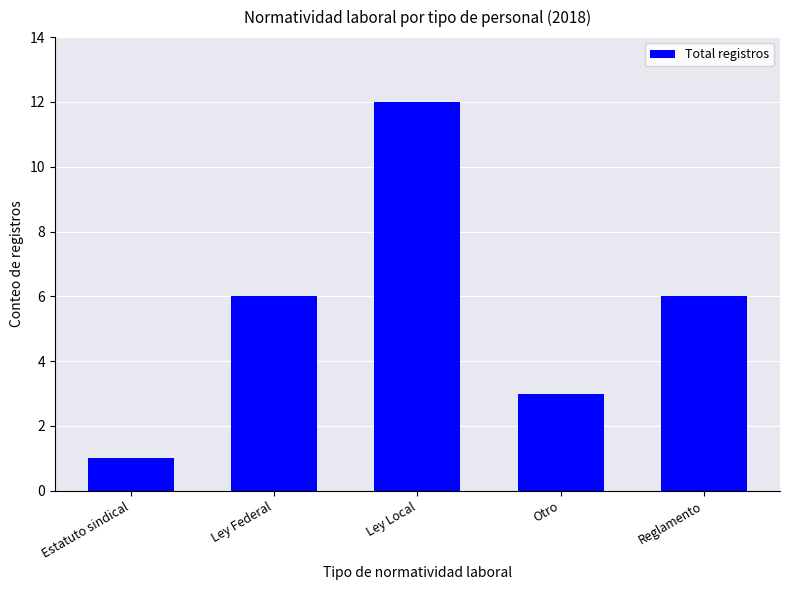

Reading left to right, extract all data points from this chart.

1	6	12	3	6